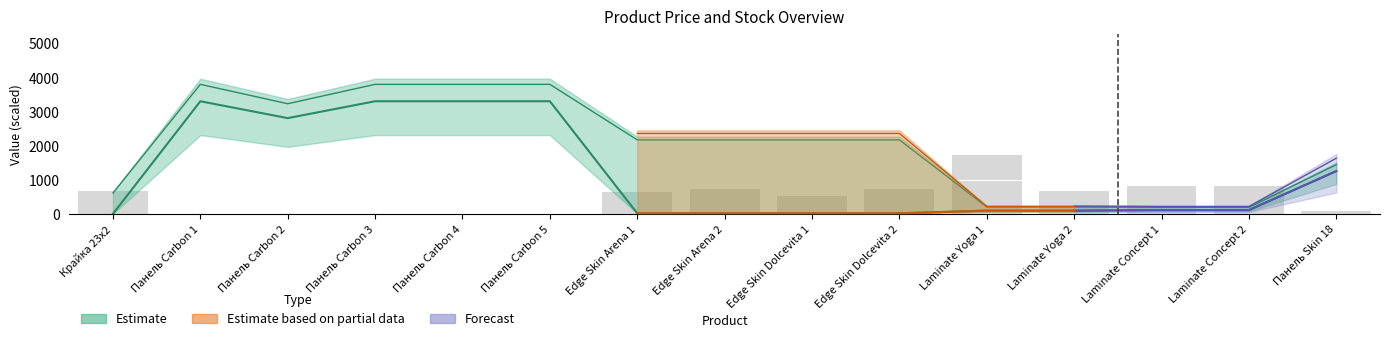

Does the chart contain any negative values?

No